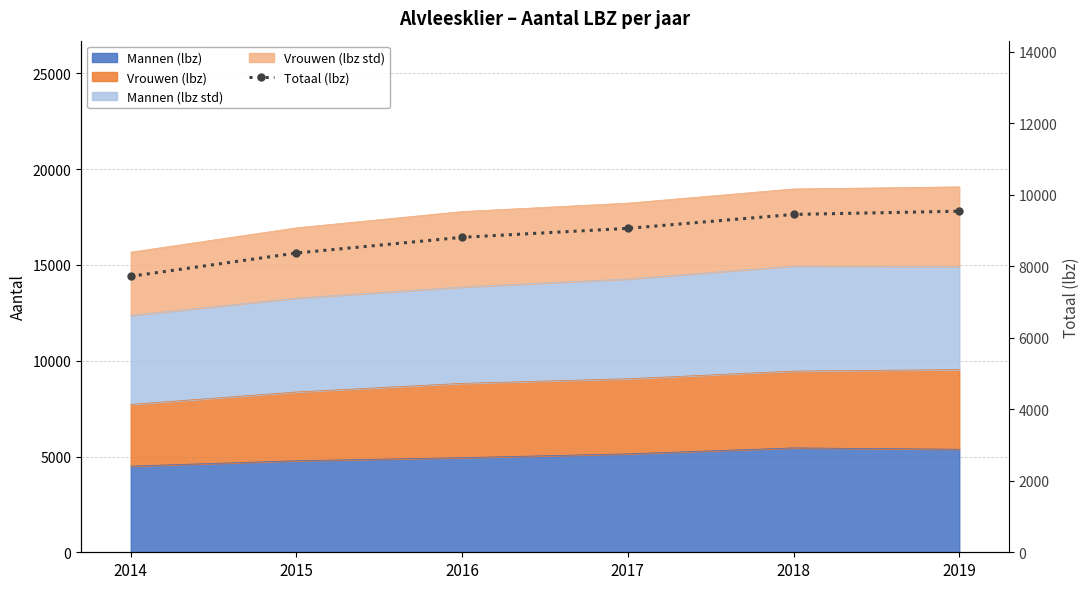

Reading right to left, list all the values displayed in this chart.

2019=9540	2018=9450	2017=9060	2016=8810	2015=8370	2014=7720